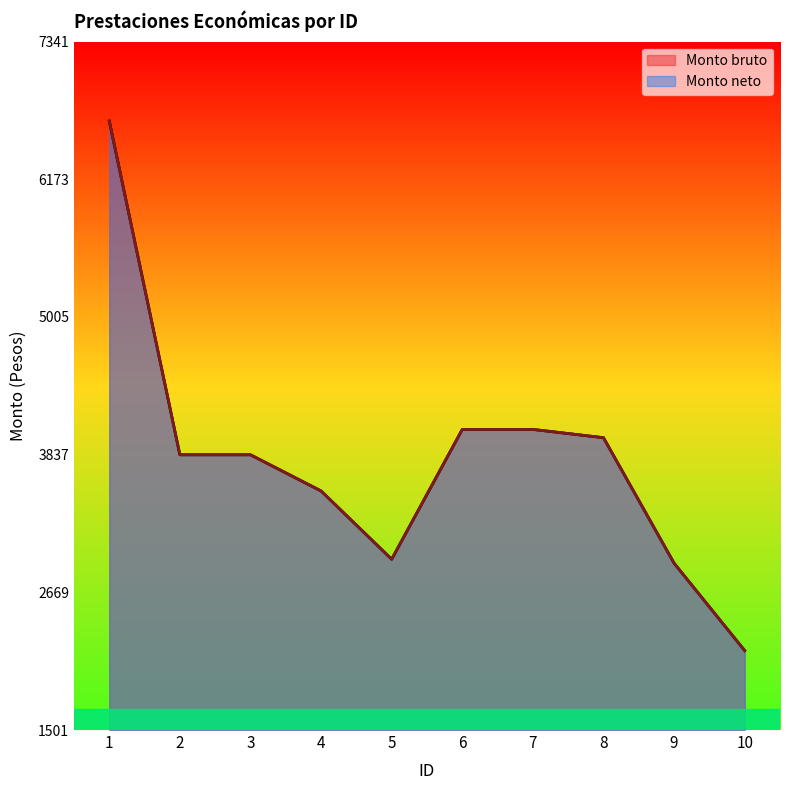

Which has a higher value, 3 or 9?

3